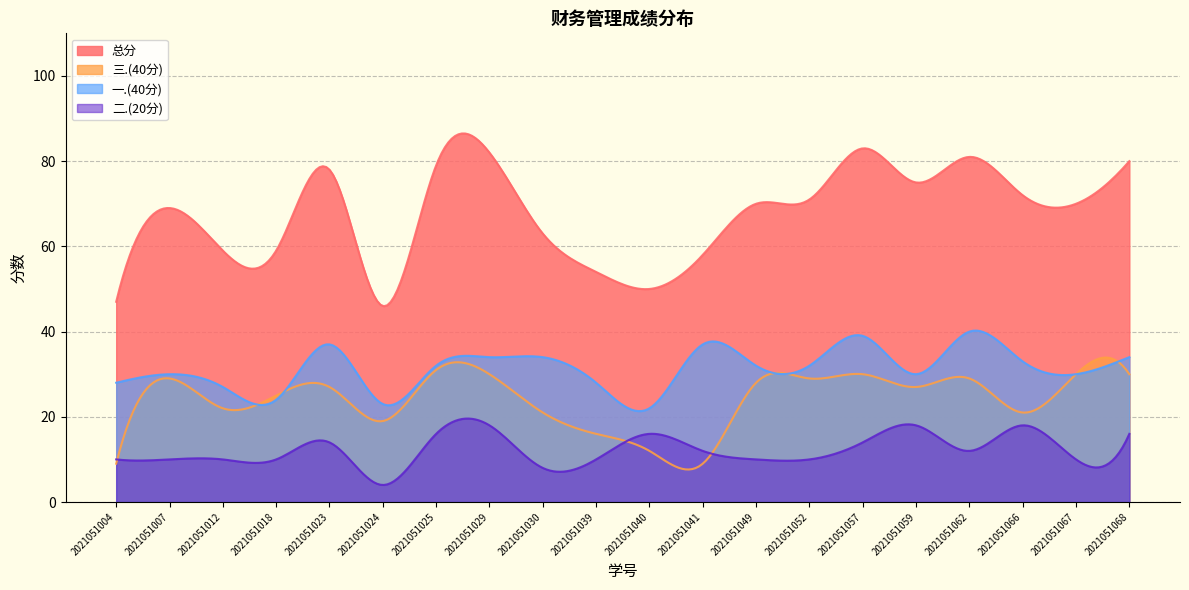

How many lines are shown in the chart?

4